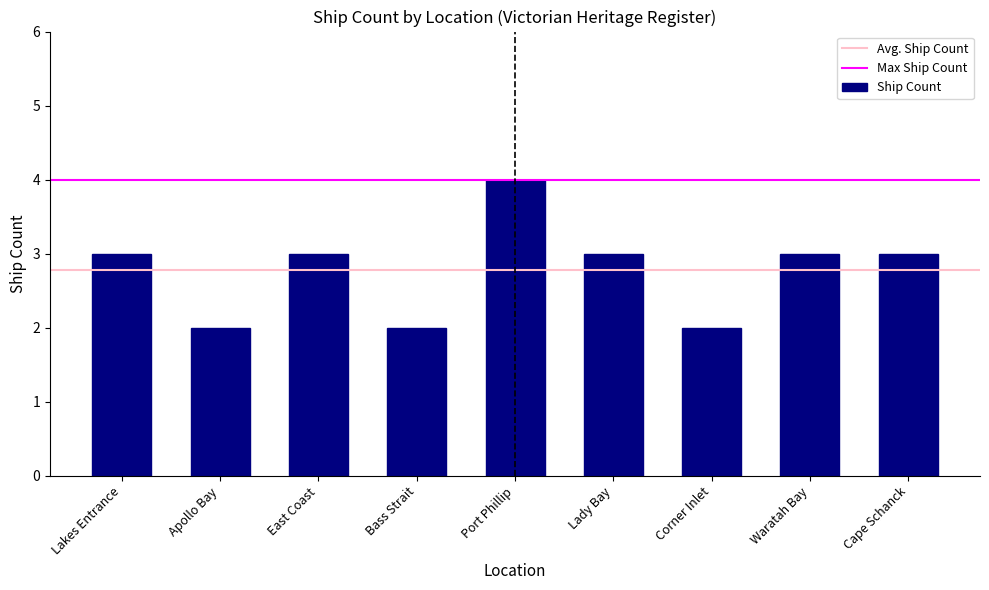

What is the sum of all values?

25